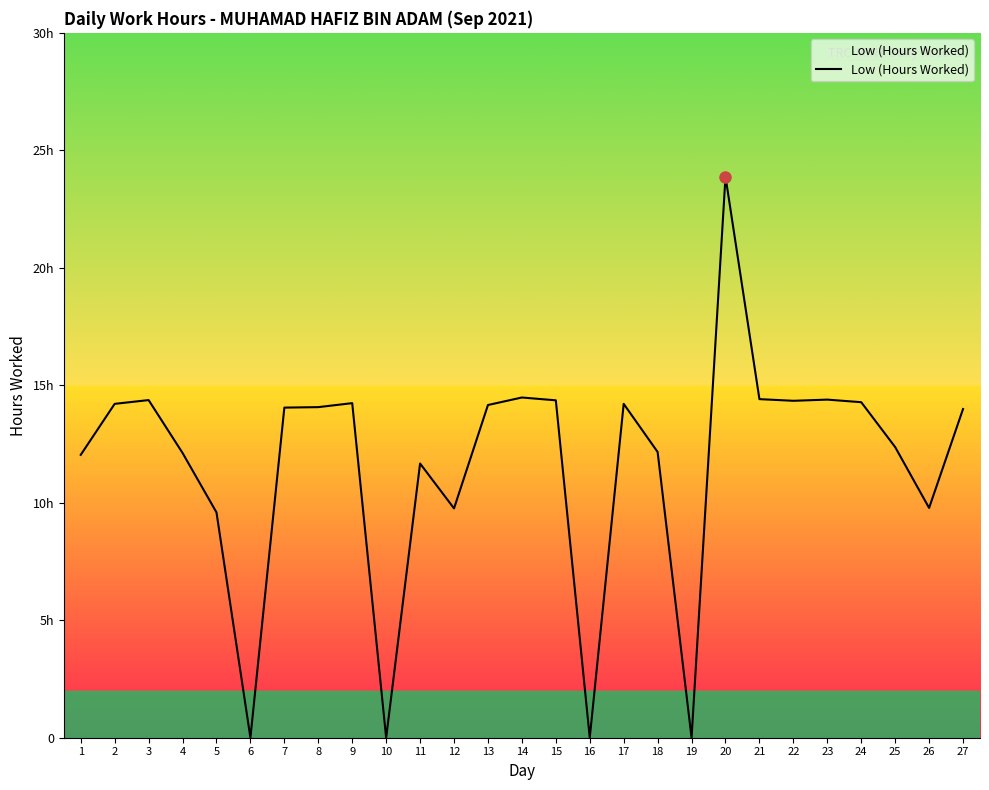

Between 13 and 15, which is larger?

15